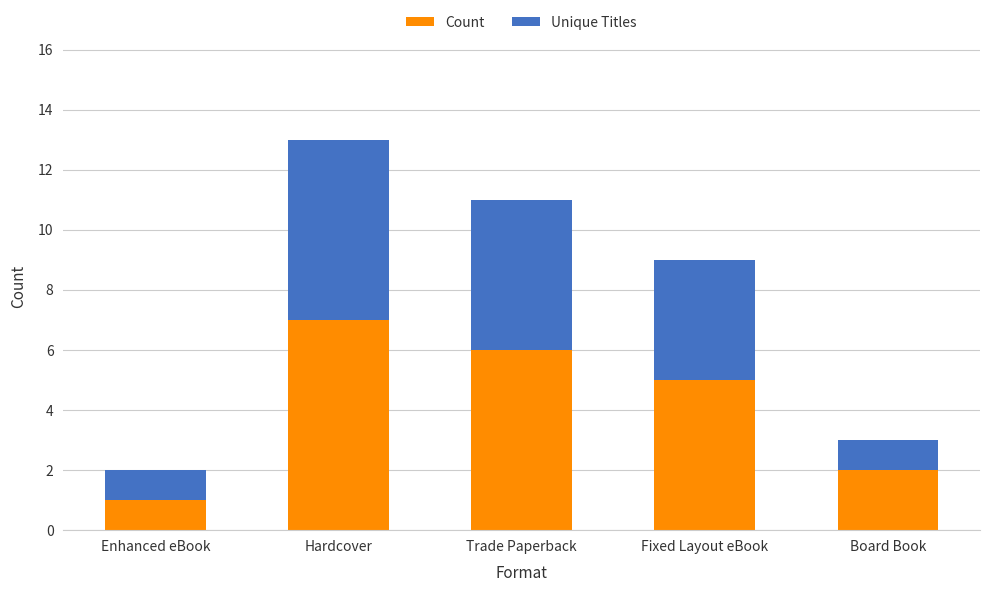

Is it true that Count equals 2 at Fixed Layout eBook?

False